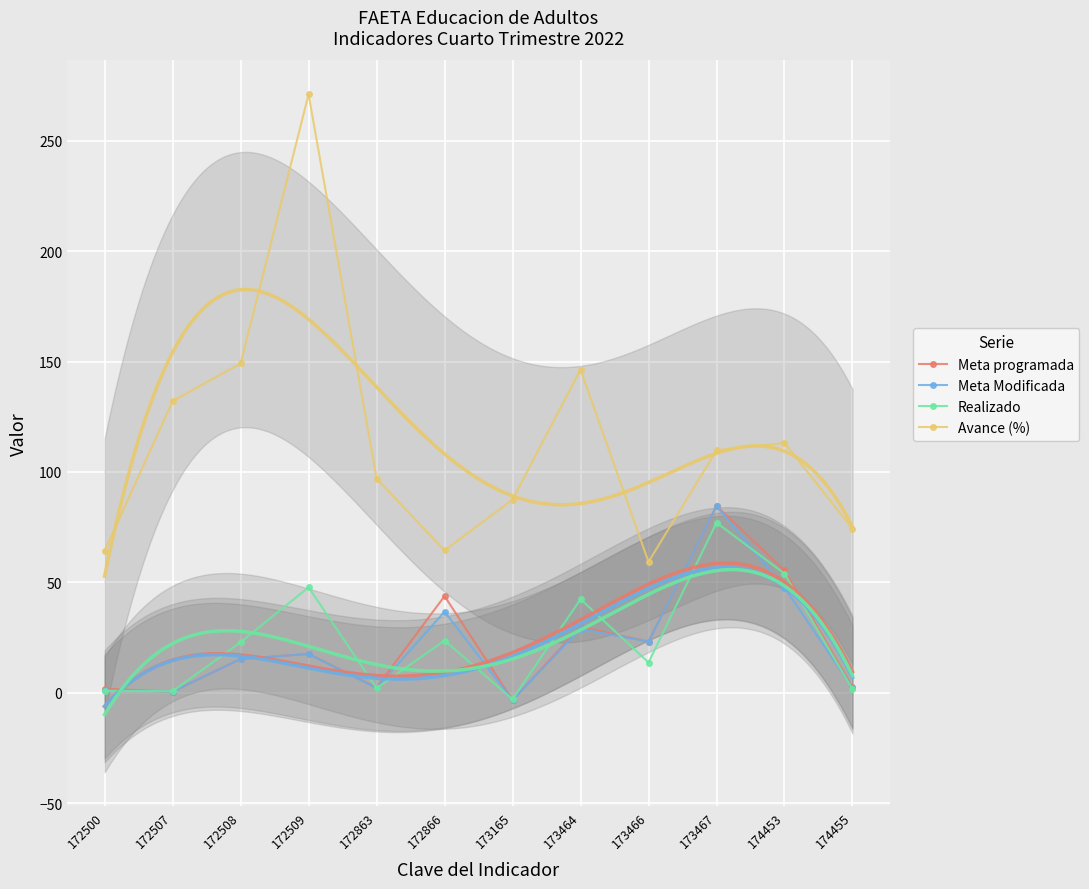

What is the value of the Avance (%) point at the 1st from the left?

64.2